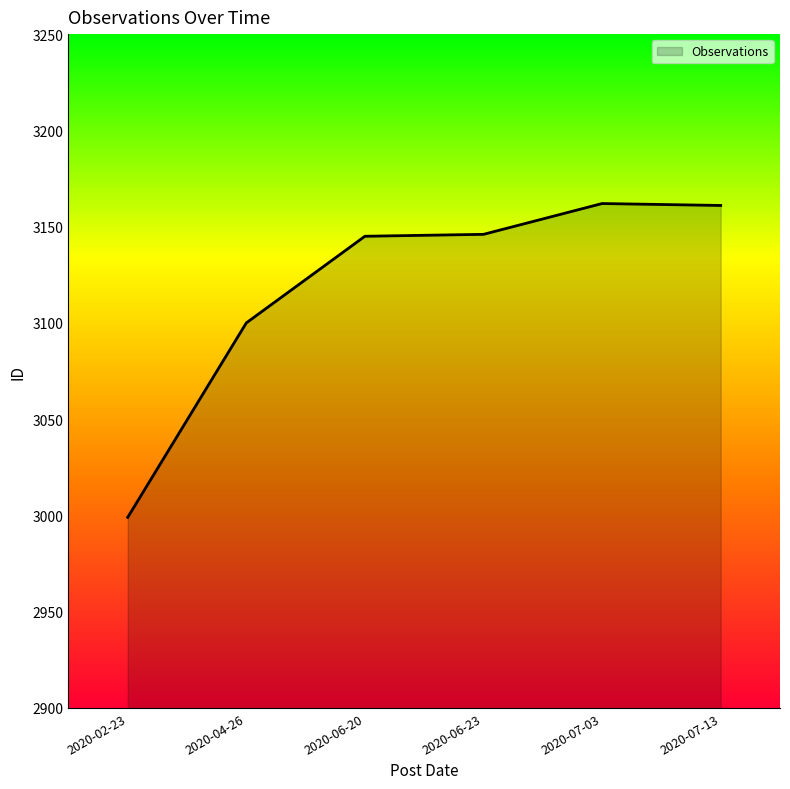

What is the difference between the maximum and second lowest values?

62